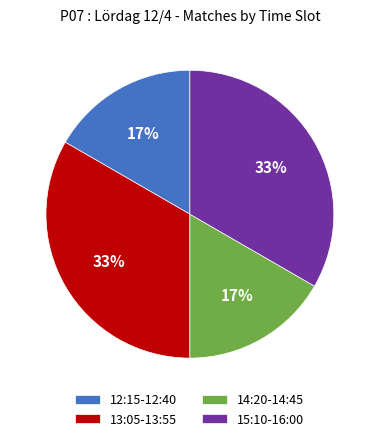

Does 15:10-16:00 account for over 50% of the chart?

No